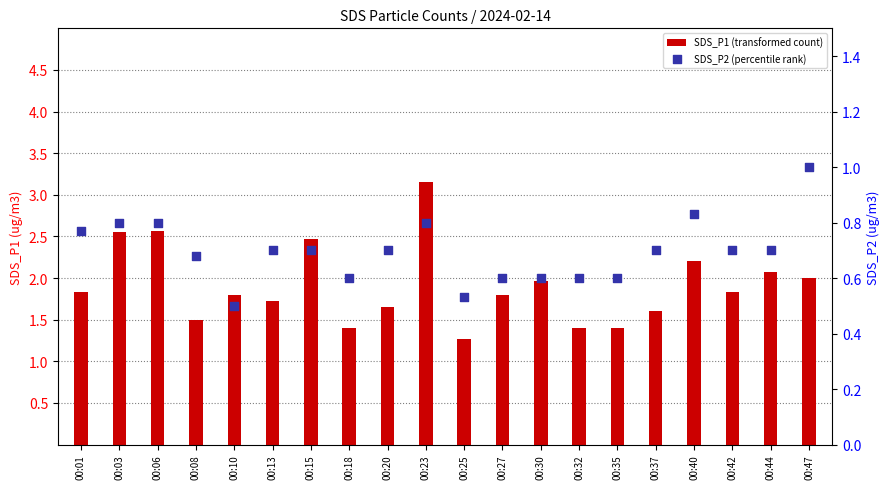

Is the value of SDS_P2 (percentile rank) at 00:40 greater than the value of SDS_P1 (transformed count) at 00:30?

No